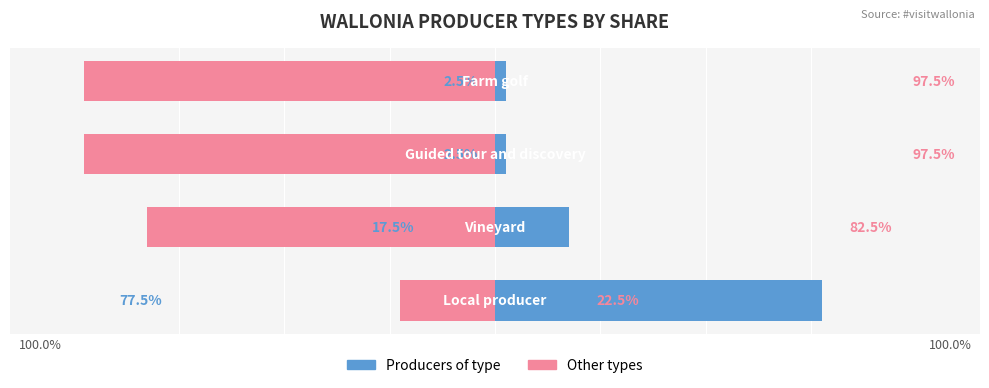

What position from the right is −50?

2